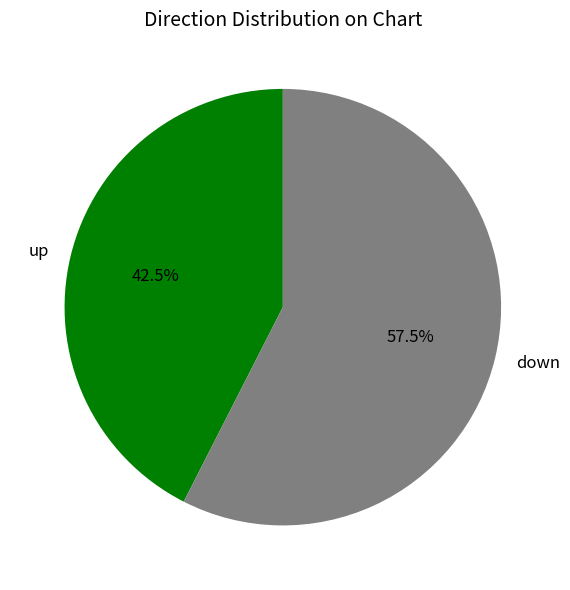

Between up and down, which is larger?

down